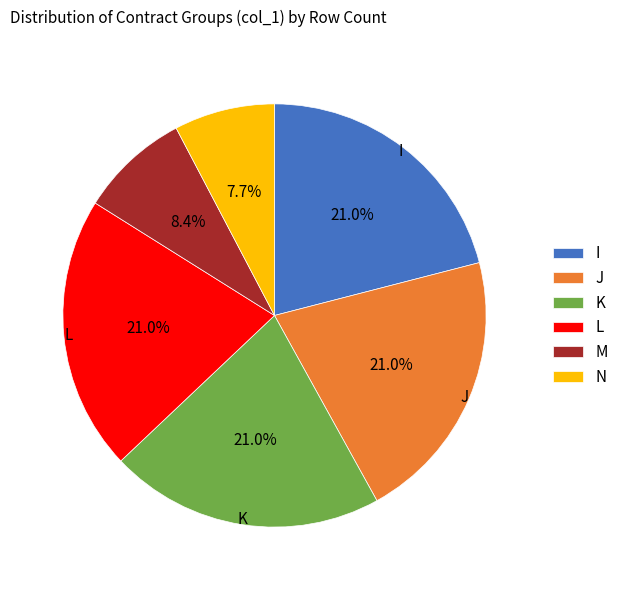

Is there a majority slice in this chart?

No